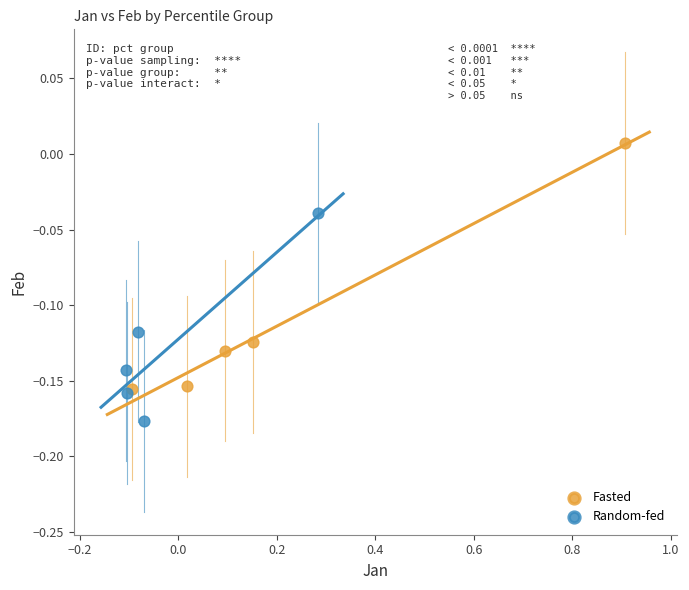

What are all the series names shown in the legend?

Fasted, Random-fed